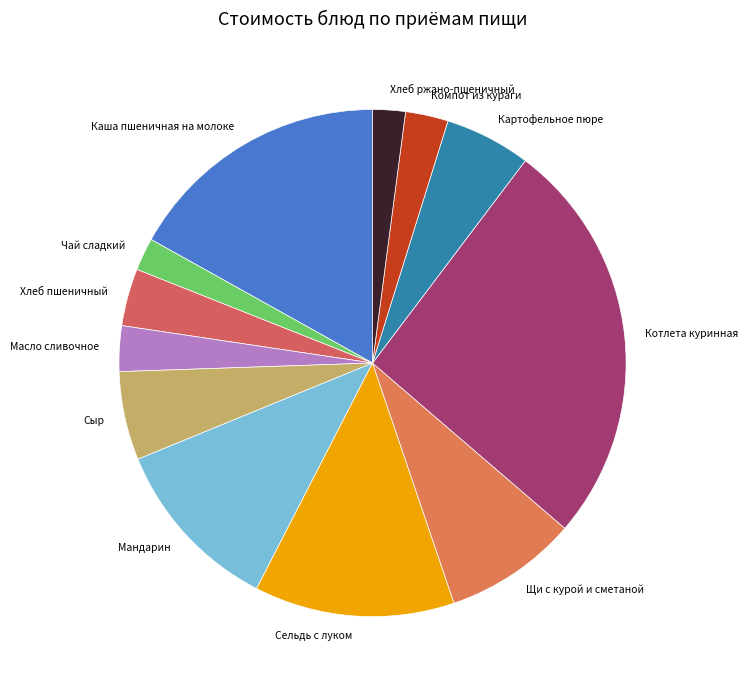

Is it true that Щи с курой и сметаной is 1% of the pie?

False